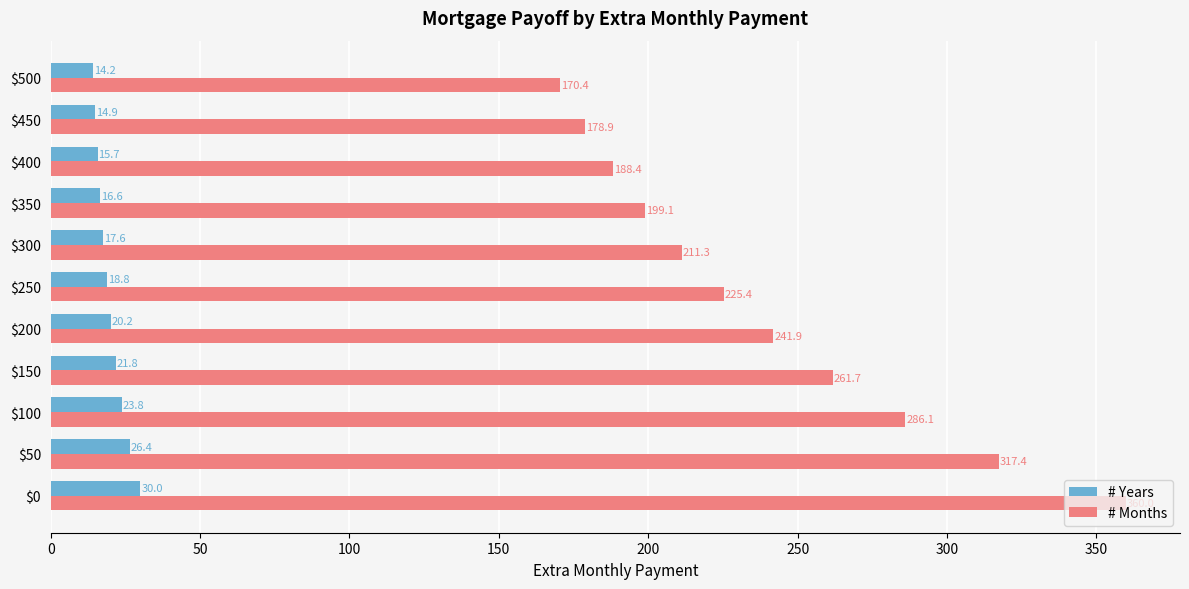

What is the maximum value shown in the chart?

360.0